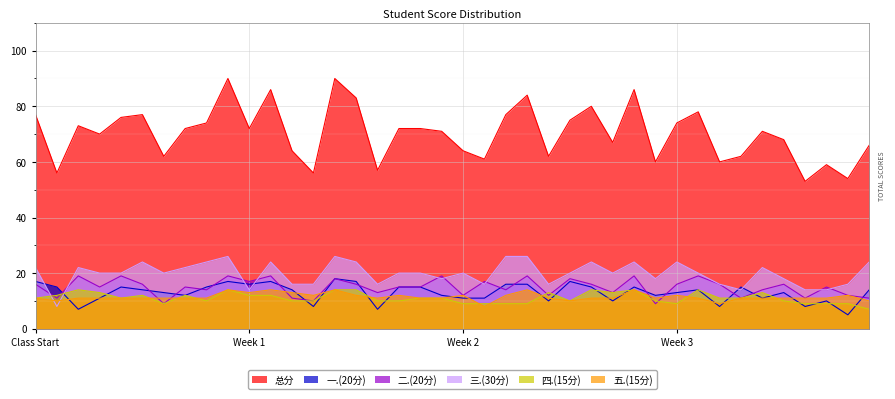

Which series has the largest total across all categories?

总分